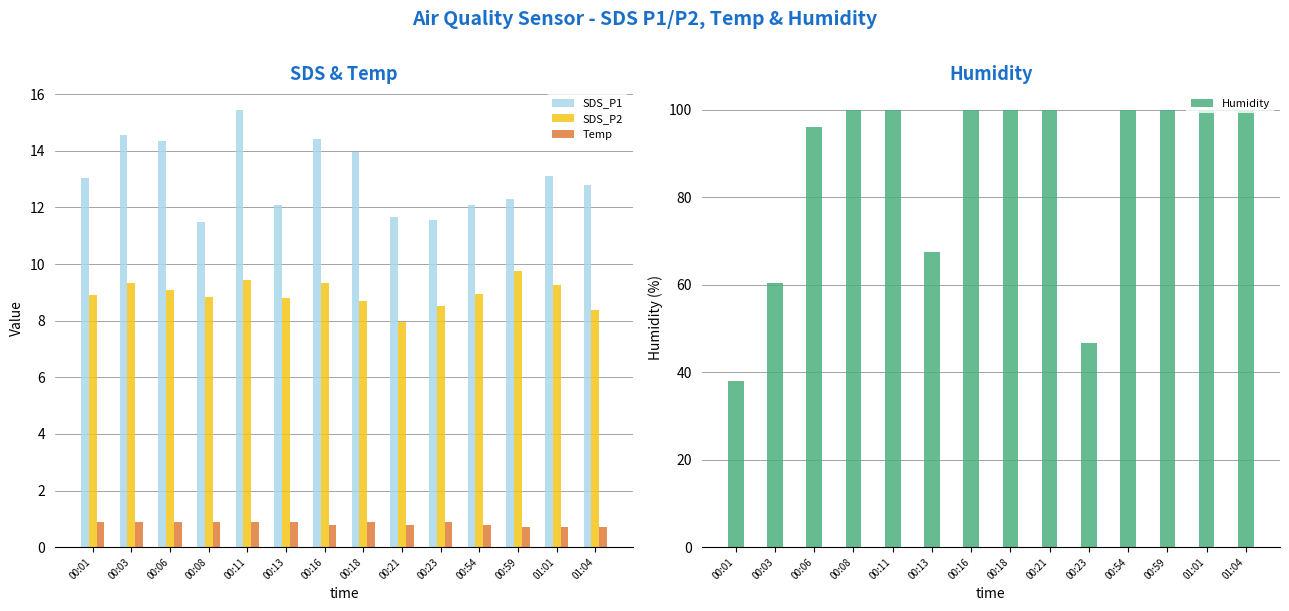

Does the chart contain stacked bars?

No